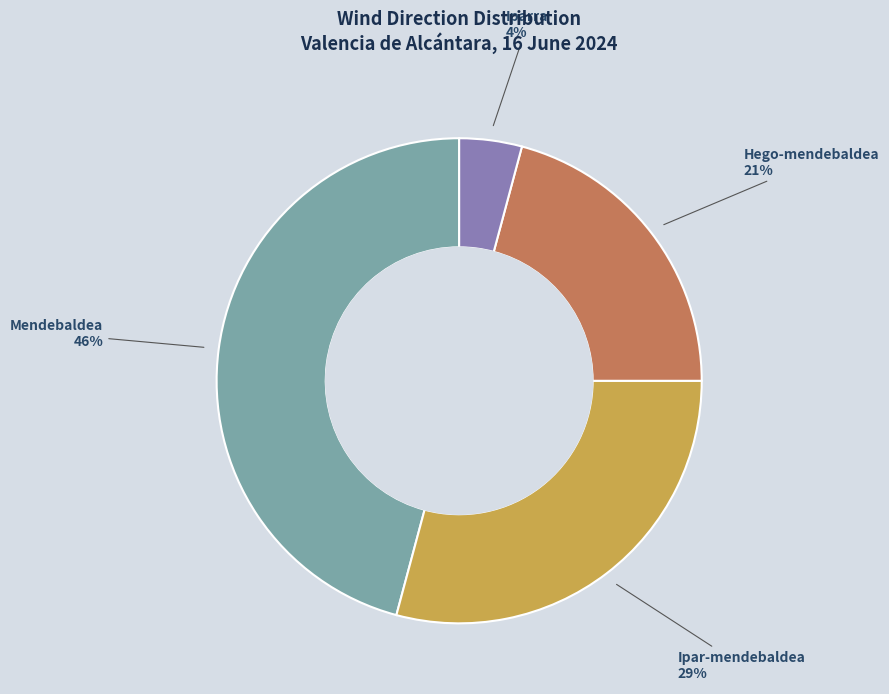

What is the largest slice in the pie chart?

Mendebaldea